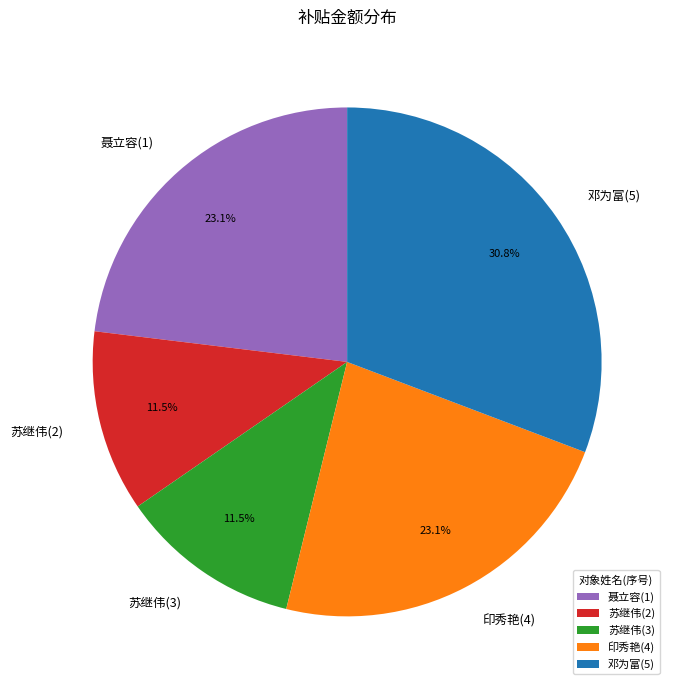

Is 苏继伟(2) the majority of the pie?

No